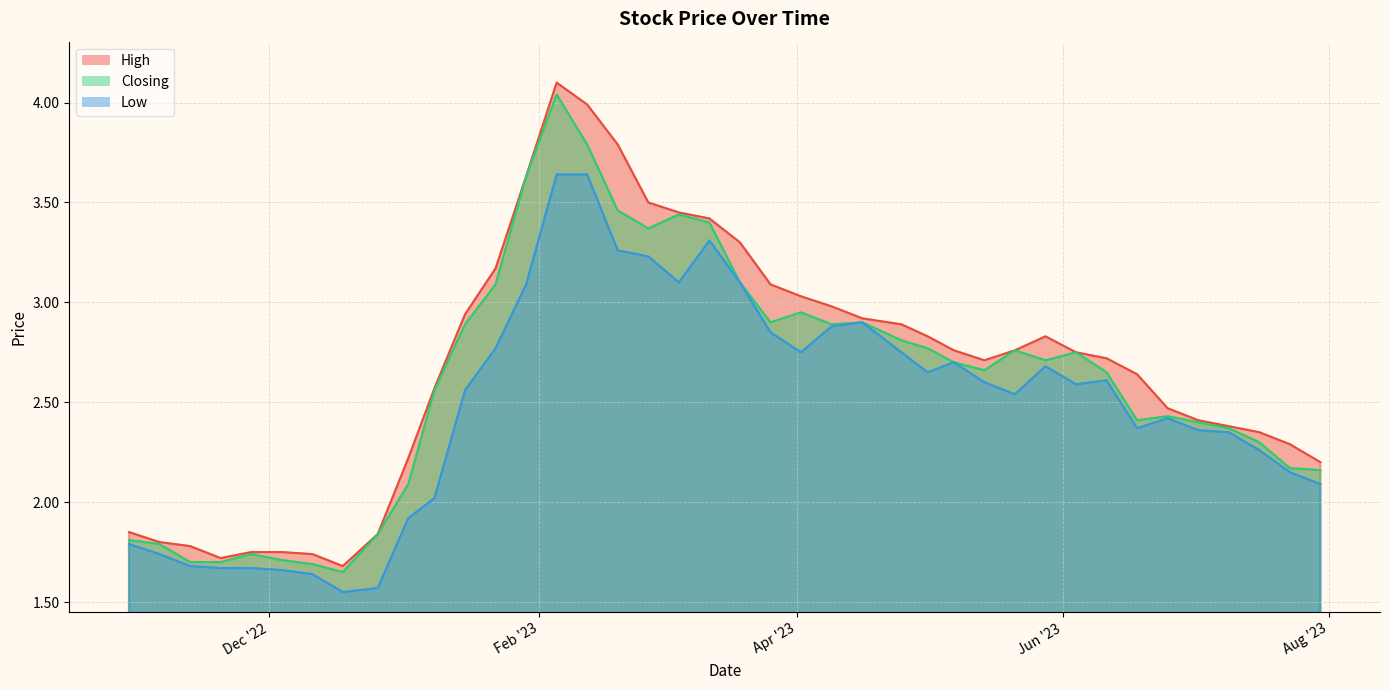

Rank the series by their average value, from lowest to highest.

Low, Closing, High